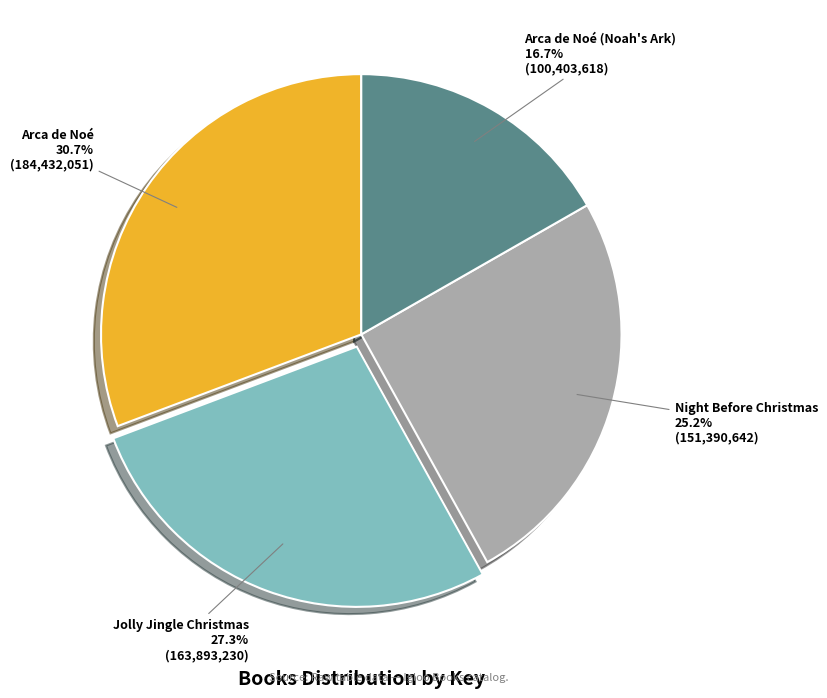

How many slices are in this pie chart?

4